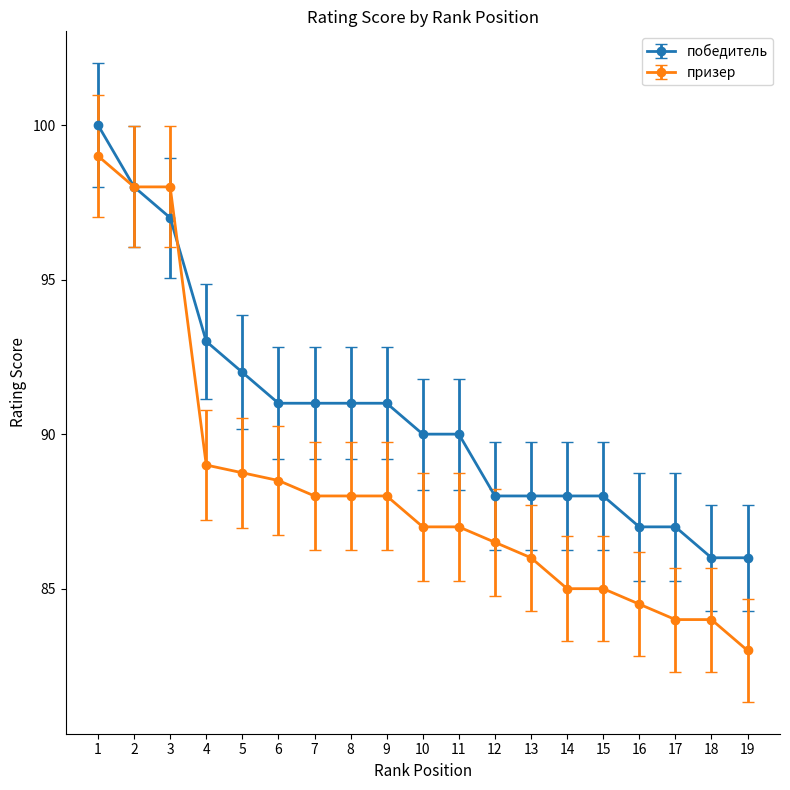

What is the approximate value of призер at 10?

87.0